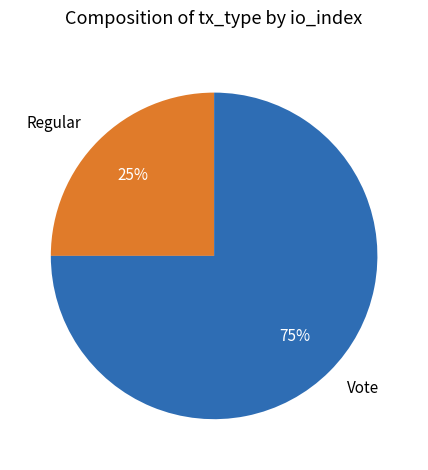

Which category has the biggest portion of the pie?

Vote